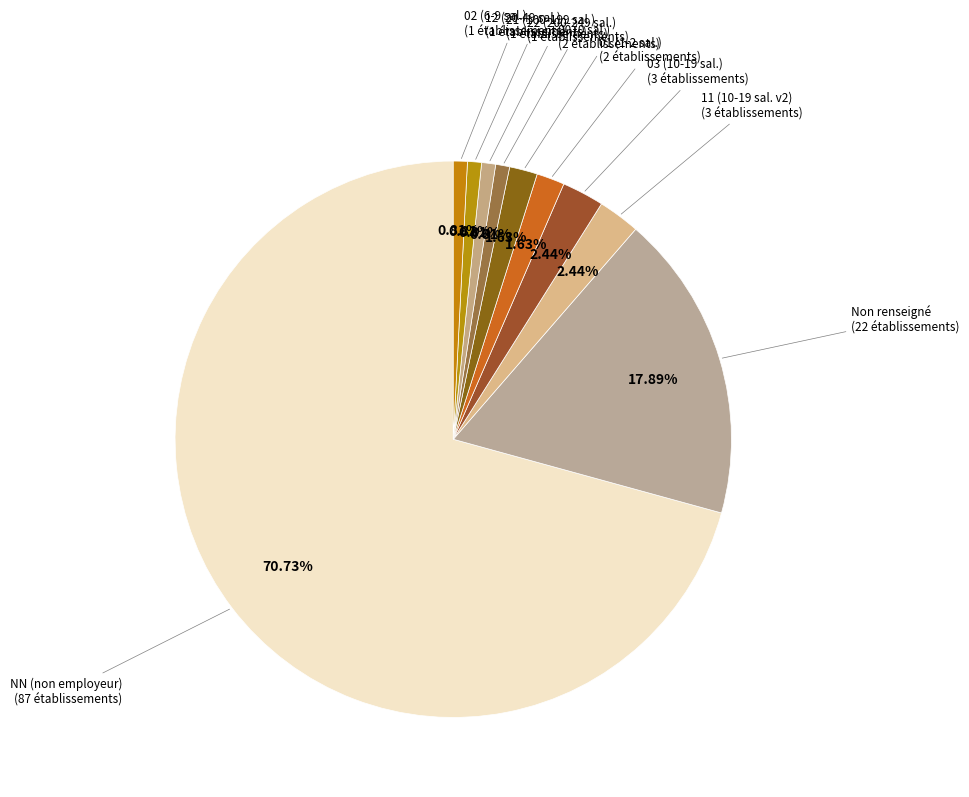

Count the number of slices in the pie.

10